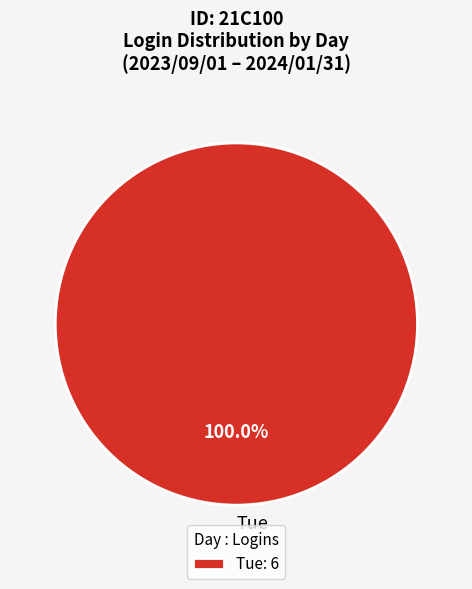

Does any single category account for the majority?

Yes